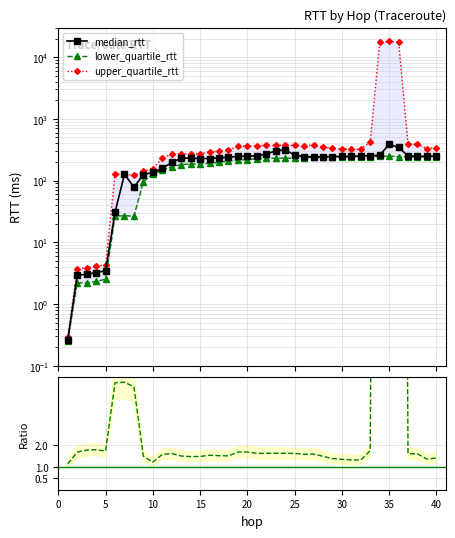

How many values in the median_rtt series exceed 245?

20